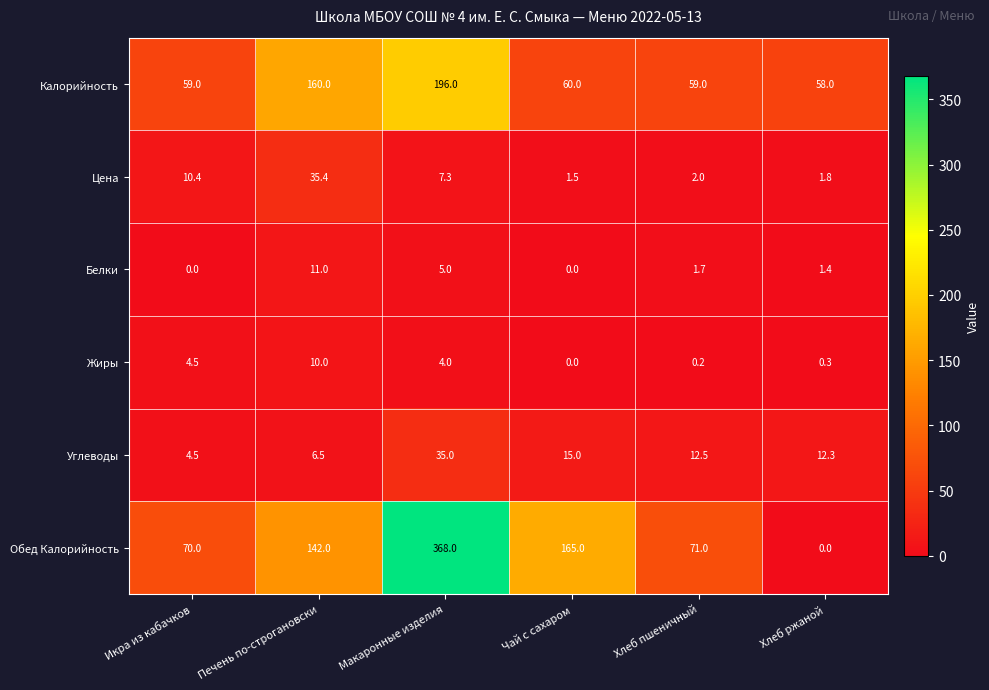

At which category does the chart reach its peak across all series?

Макаронные изделия